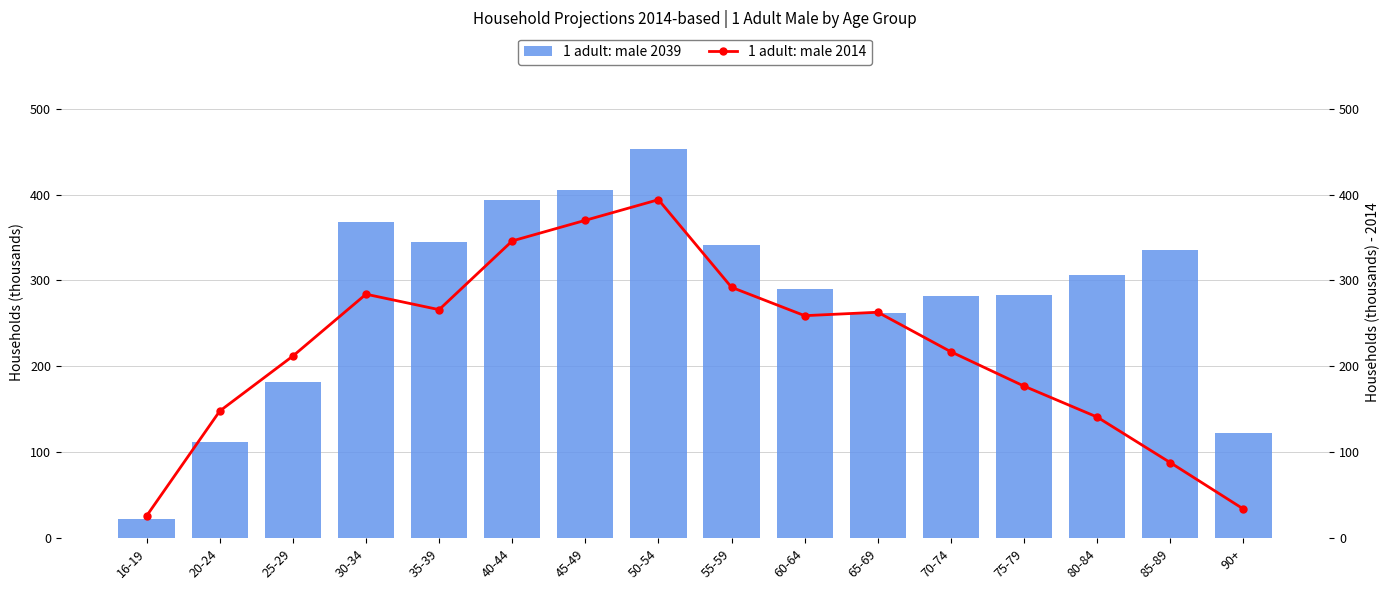

Is it true that 1 adult: male 2014 equals 217 at 70-74?

True